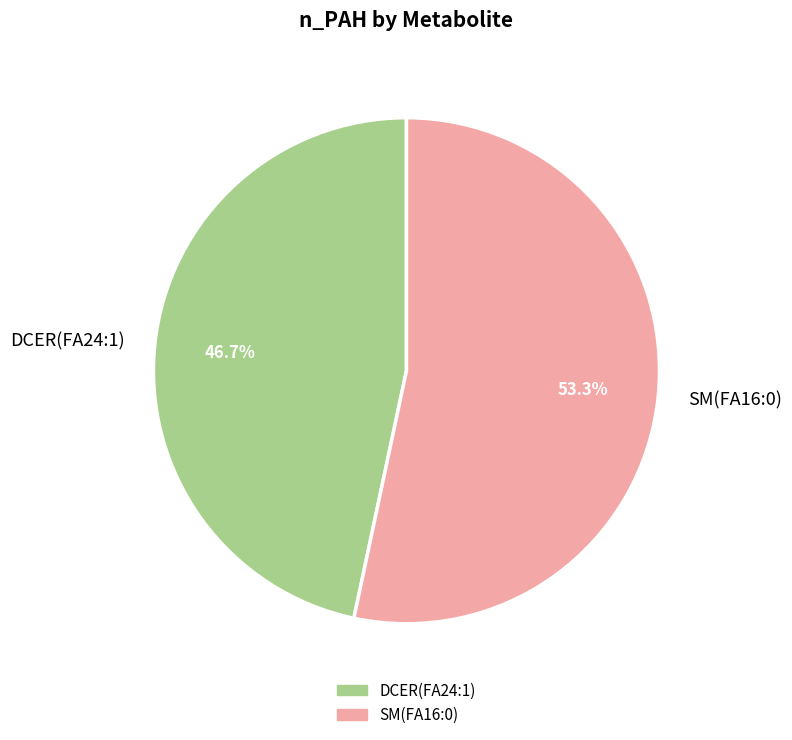

How many segments does this pie chart have?

2